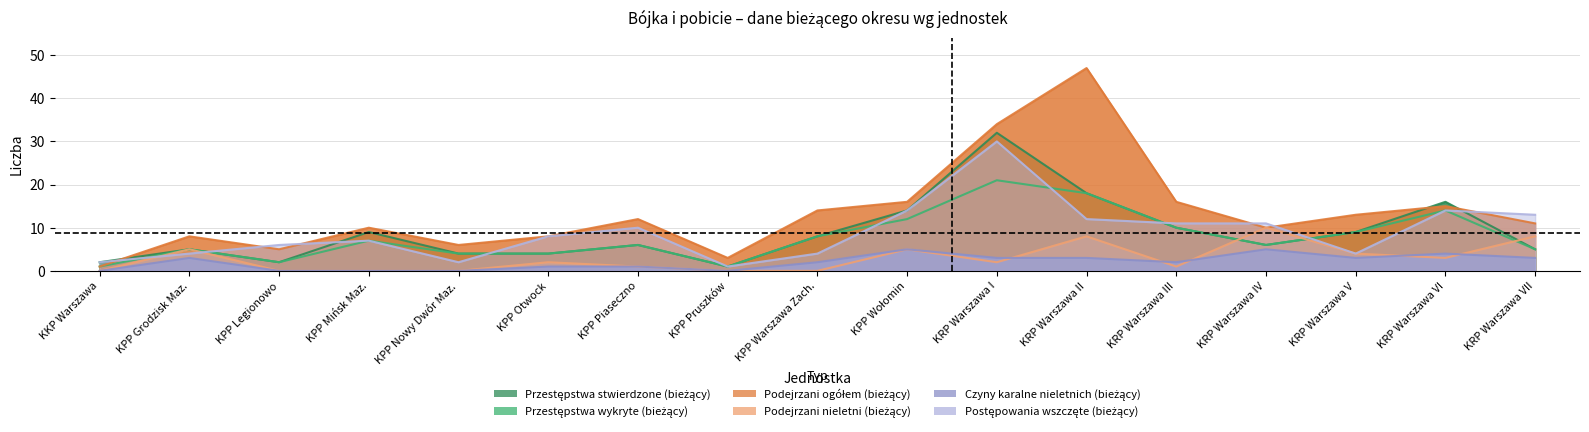

What is the label of the 7th point from the right?

KRP Warszawa I